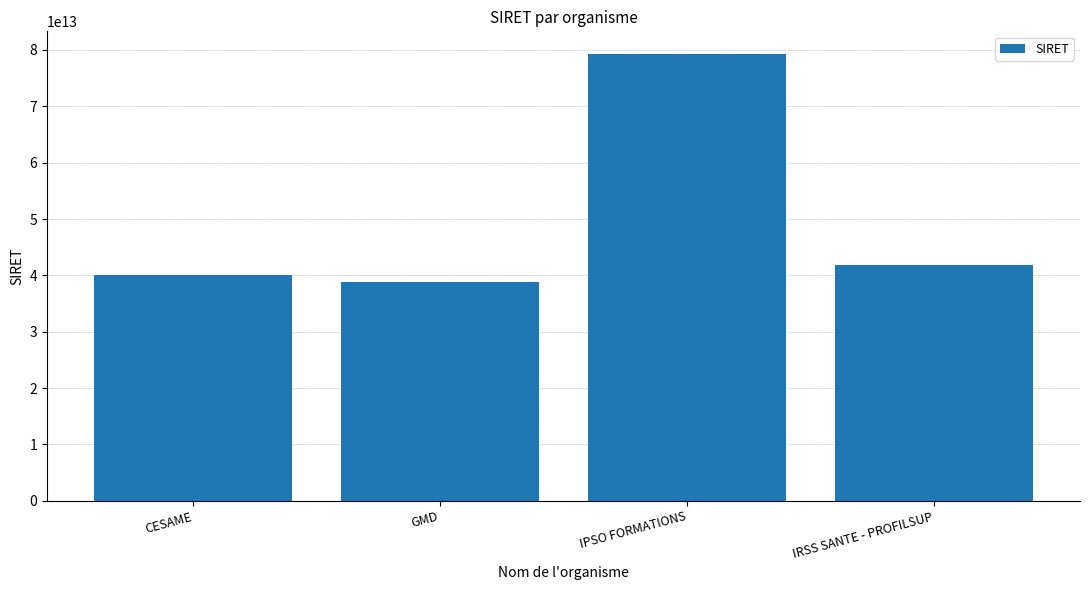

Are the bars grouped side by side (vs. stacked)?

No